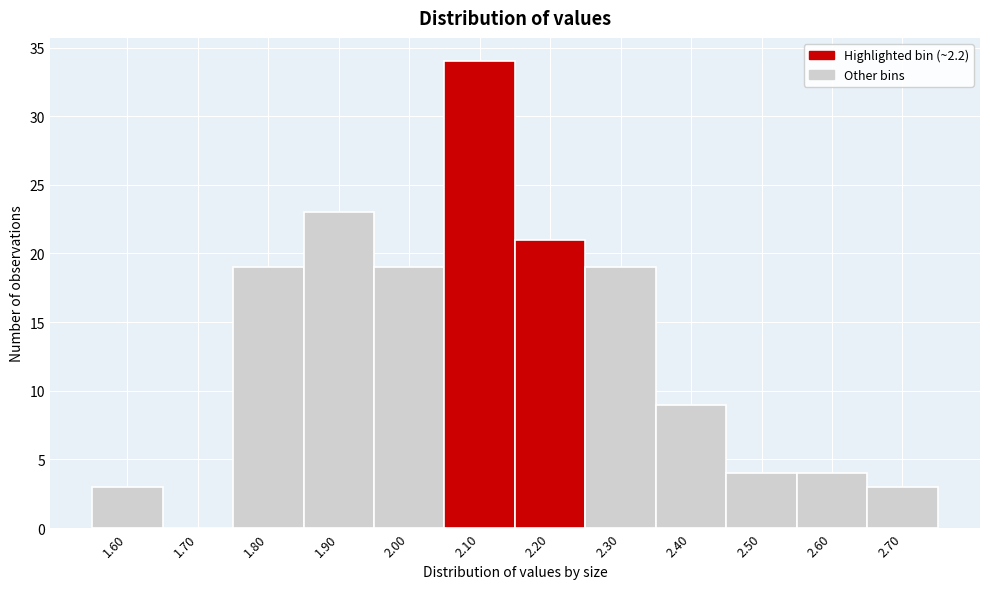

Reading left to right, transcribe all the data shown in this chart.

1.60=3	1.70=0	1.80=19	1.90=23	2.00=19	2.10=34	2.20=21	2.30=19	2.40=9	2.50=4	2.60=4	2.70=3